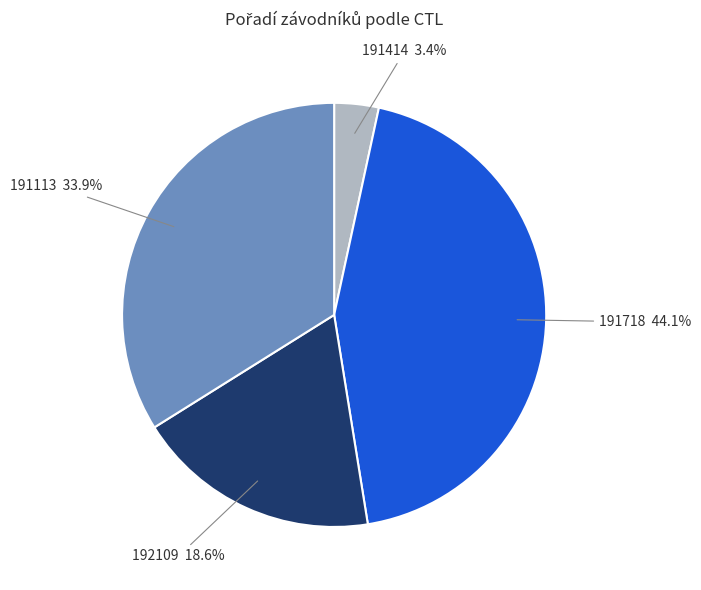

Is there a majority slice in this chart?

No